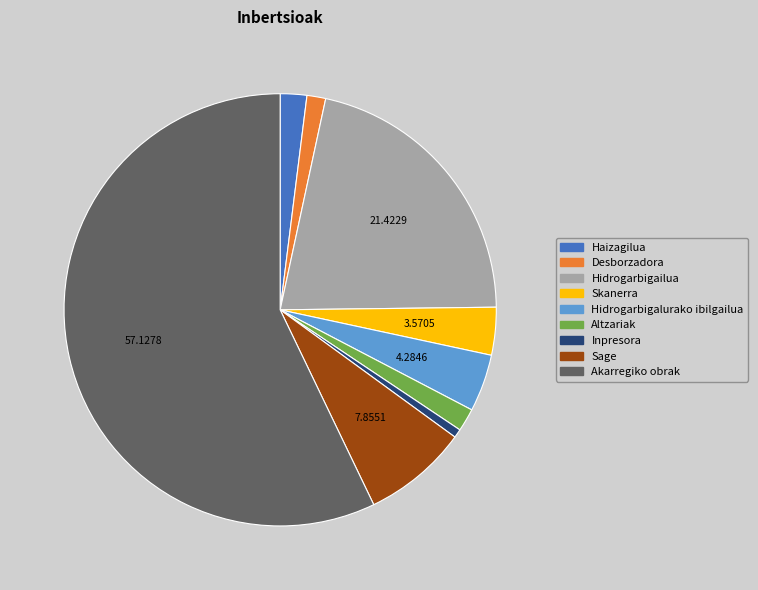

Is there a majority slice in this chart?

Yes